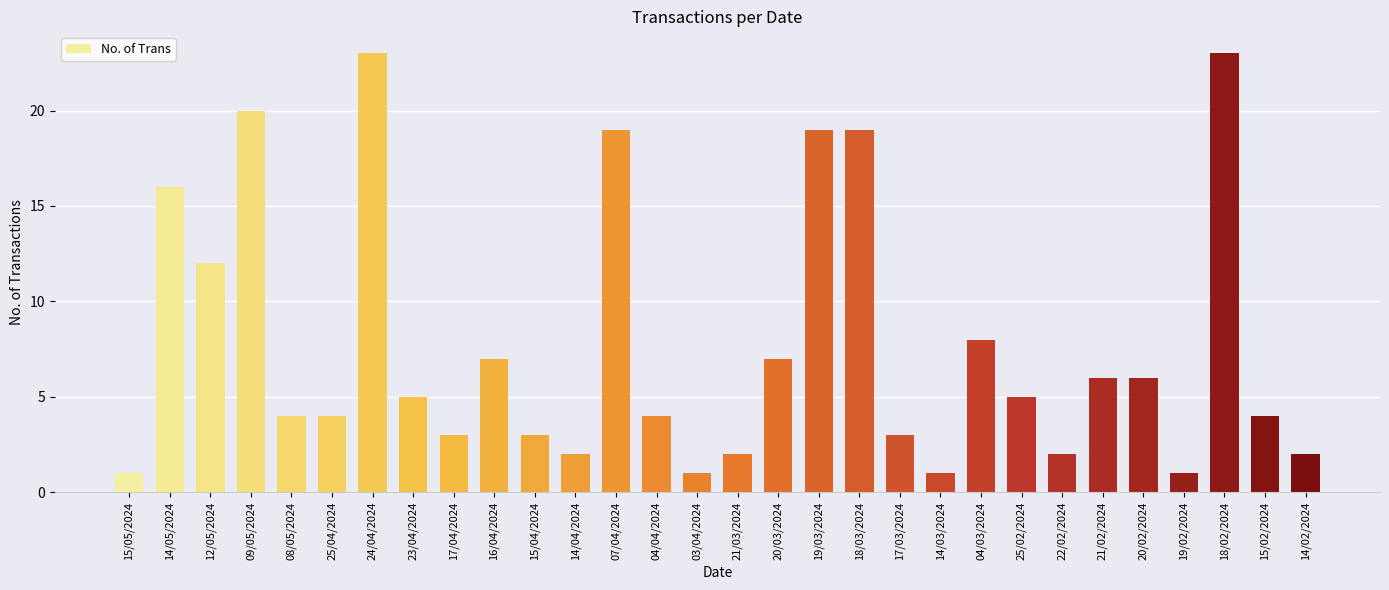

What is the smallest value displayed?

1